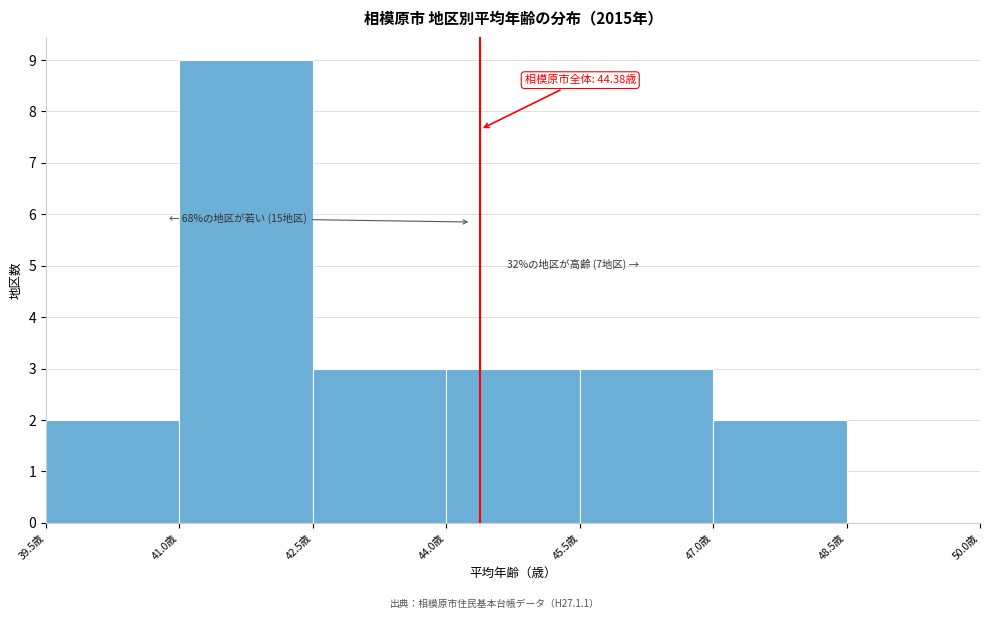

Which range on the x-axis has the tallest bar?

41.0 to 42.5